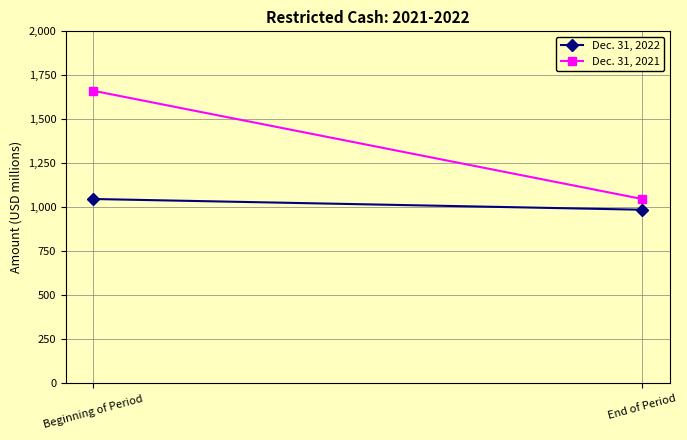

Which series changed the most between Beginning of Period and End of Period?

Dec. 31, 2021